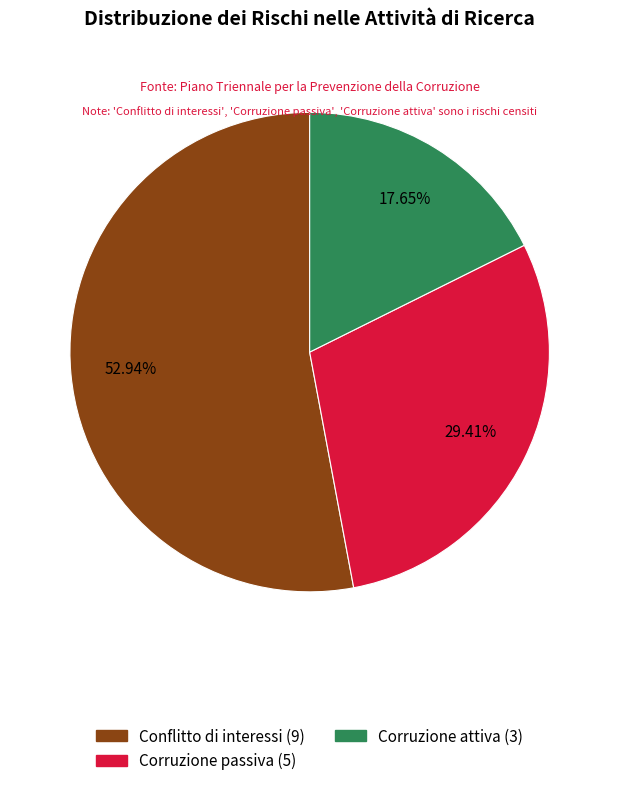

Do Conflitto di interessi and Corruzione attiva together represent more than half of the pie?

Yes